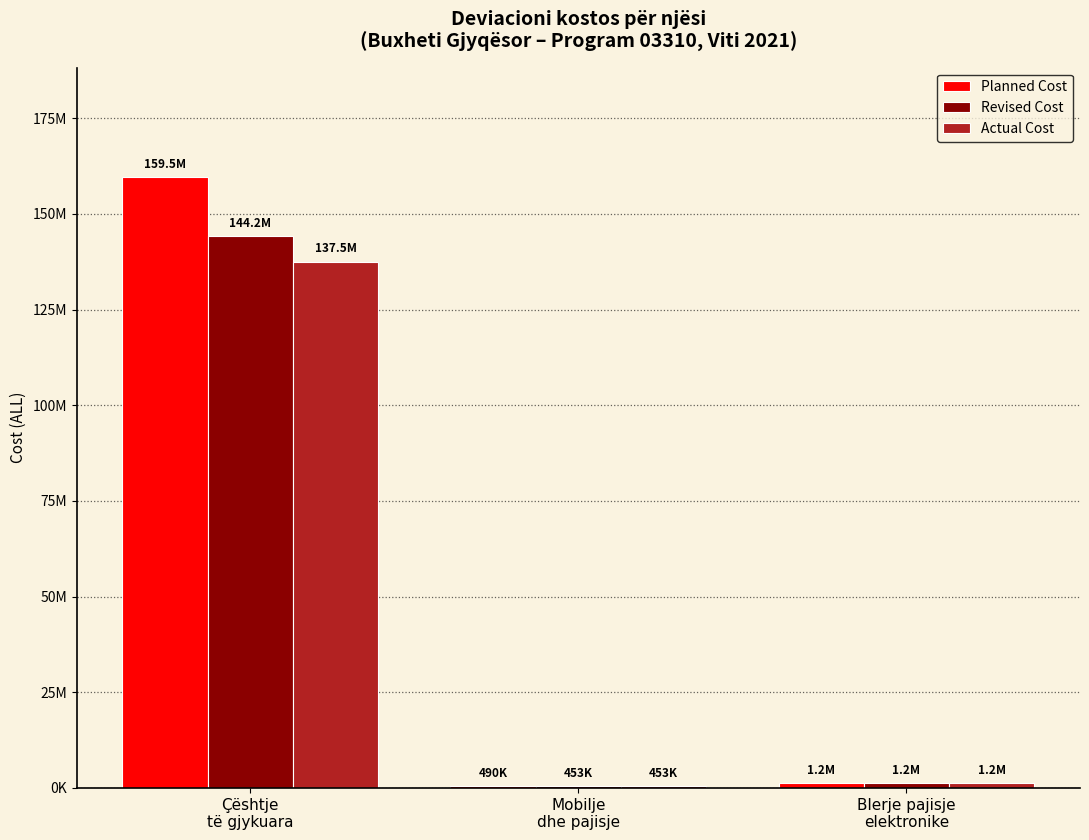

What value does the Revised Cost series have at Mobilje
dhe pajisje?

452520